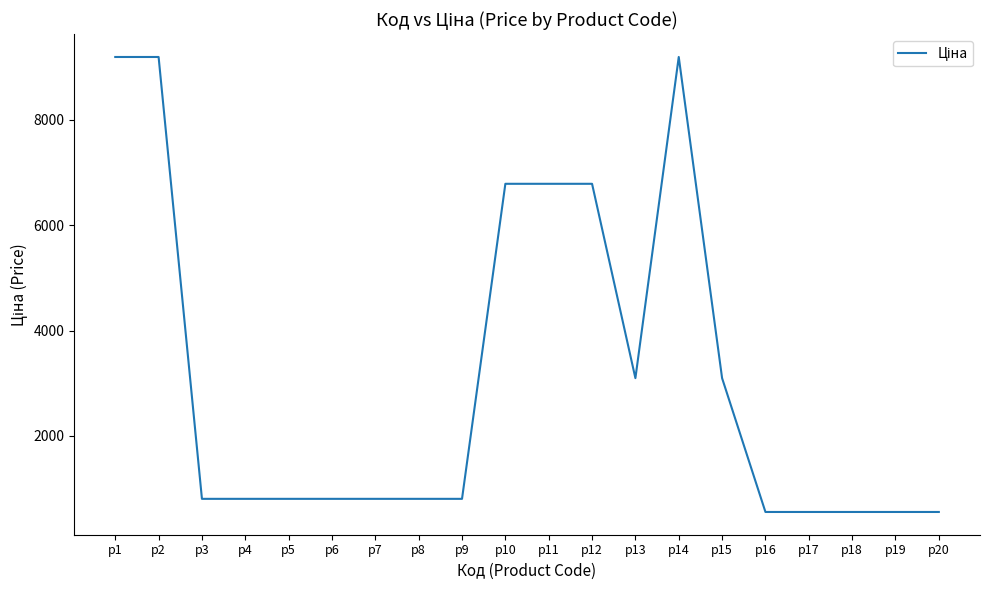

How many lines are shown in the chart?

1